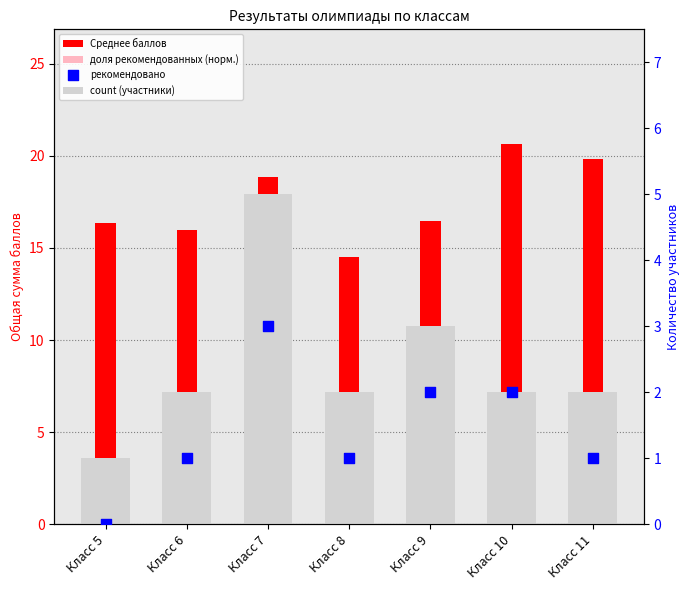

What is the total value across all series at Класс 7?

39.2